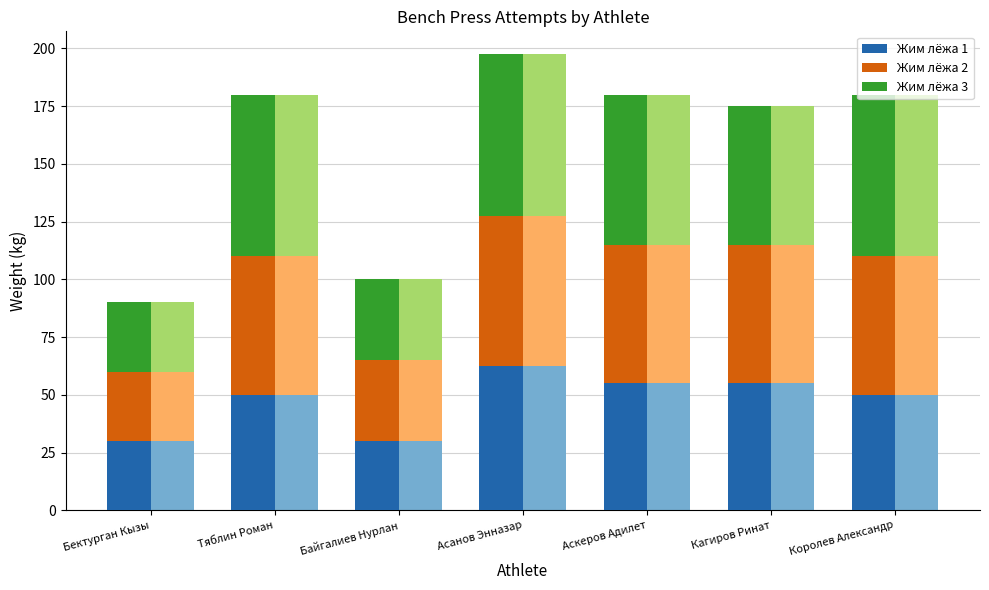

Between Тяблин Роман and Асанов Энназар, which series saw the biggest shift?

Жим лёжа 1